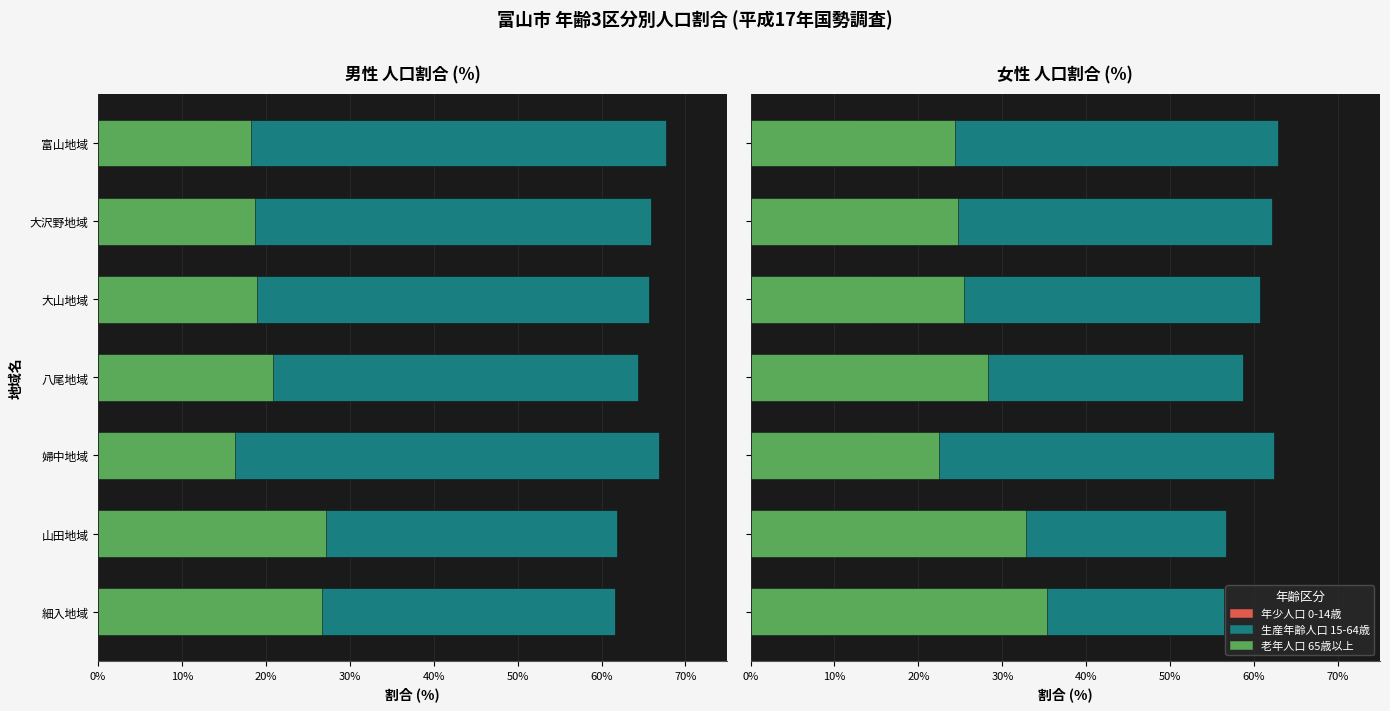

True or false: 老年人口 65歳以上 has a value of 7.5 at 0%.

False